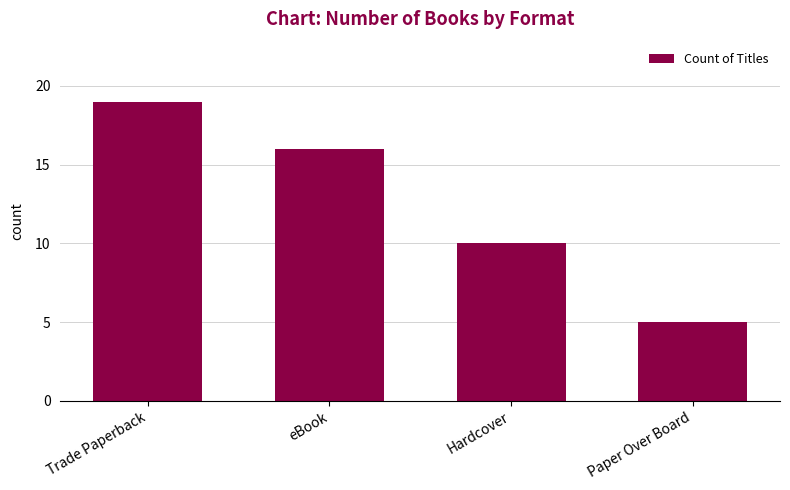

How many bars are there in total?

4